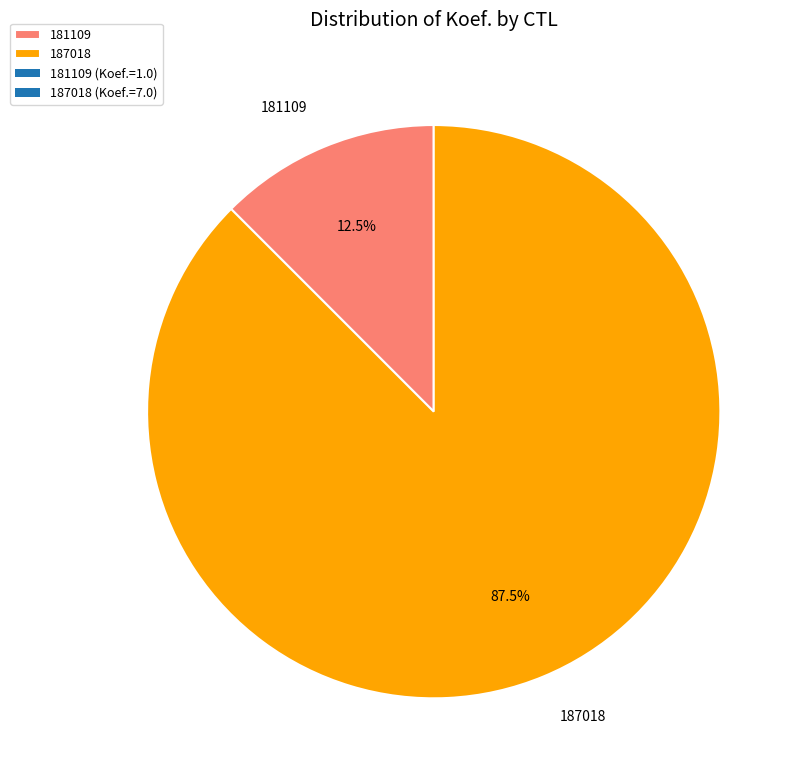

Which category has the smallest portion of the pie?

181109